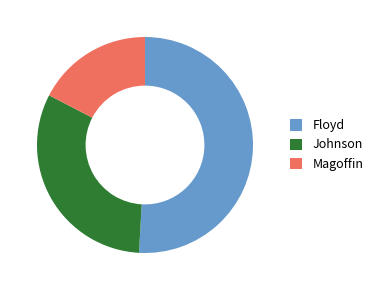

Which slice represents more than half of the pie?

Floyd